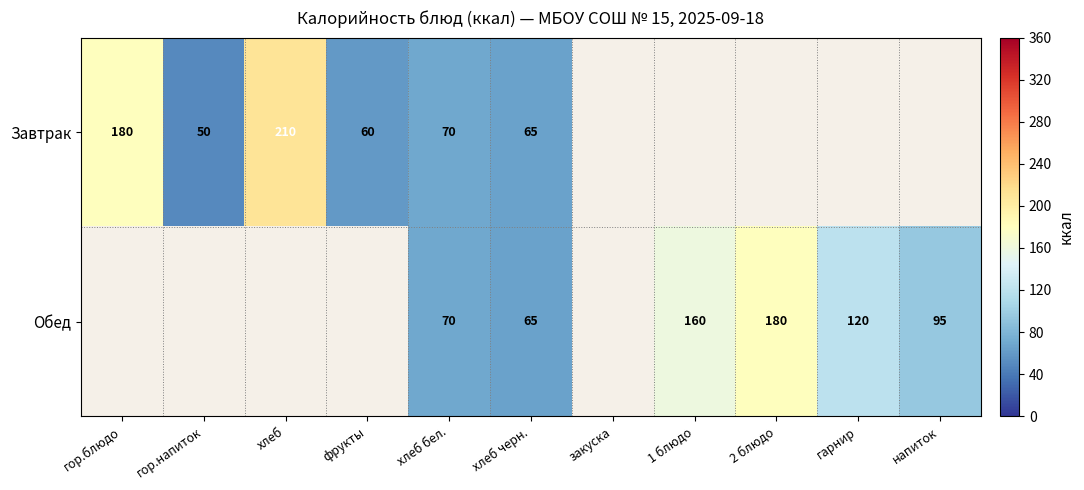

Which category has the highest value across all series?

хлеб